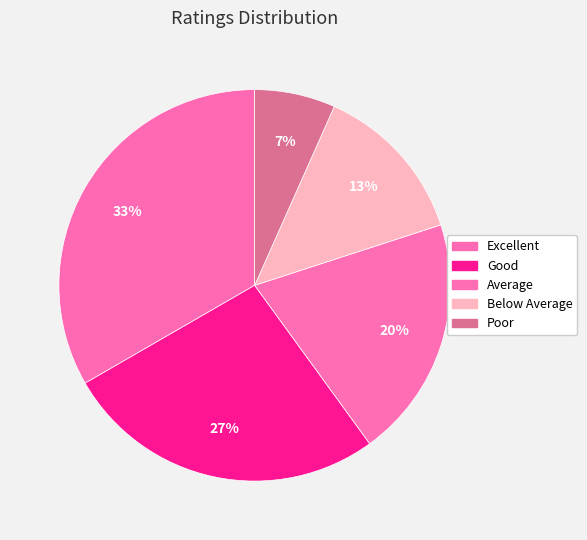

Is Below Average the majority of the pie?

No